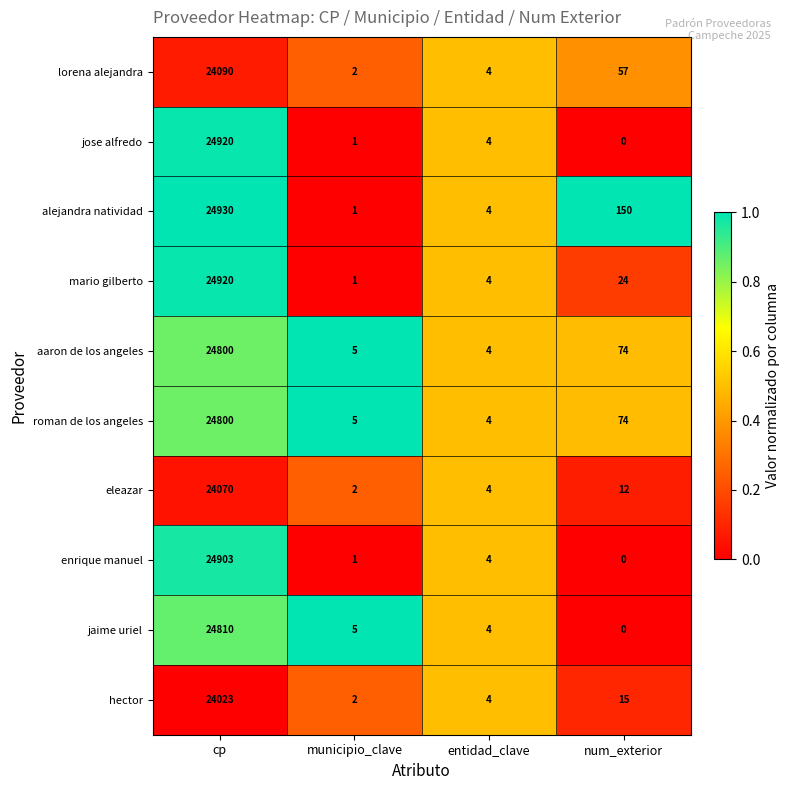

What is the approximate value of jose alfredo at cp?

24920